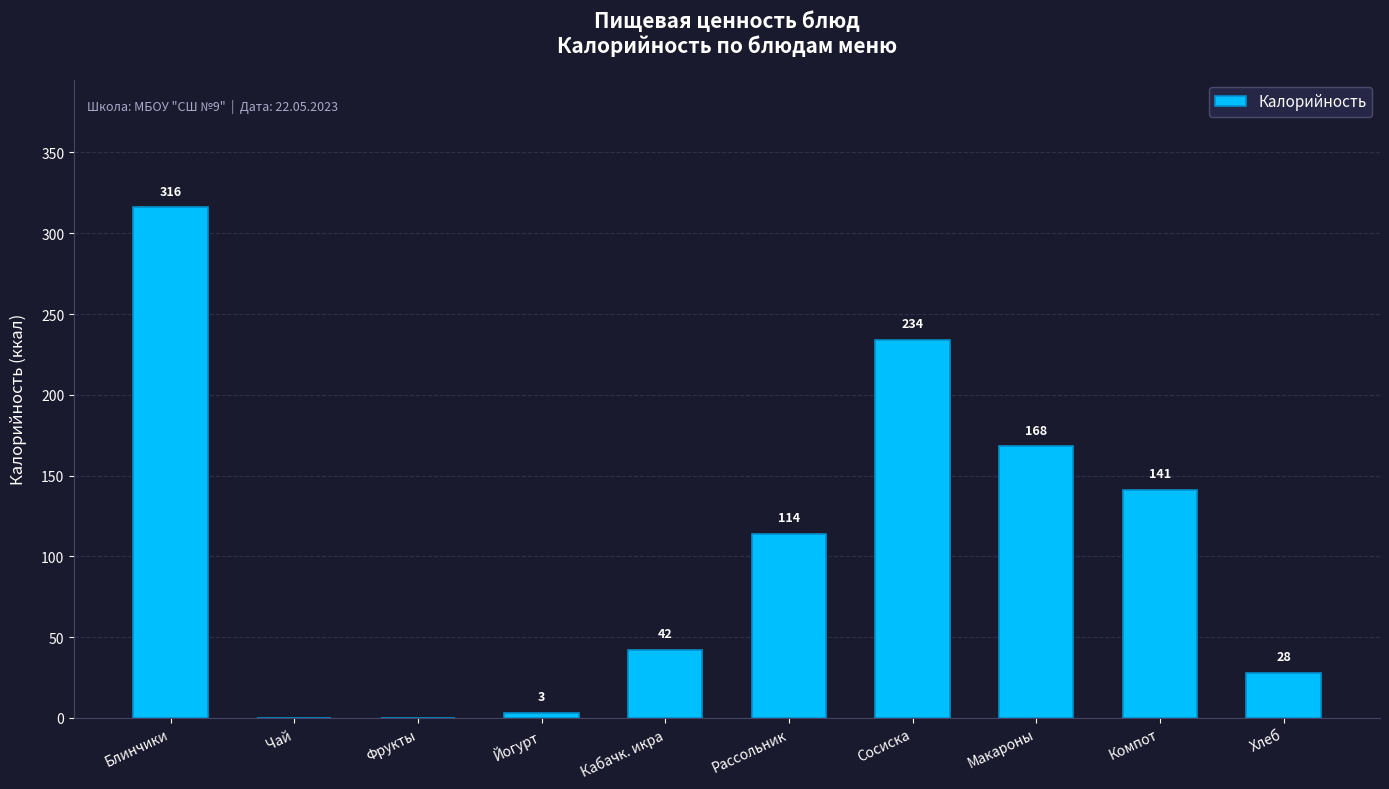

Where is the data nearest to the value 158?

Макароны